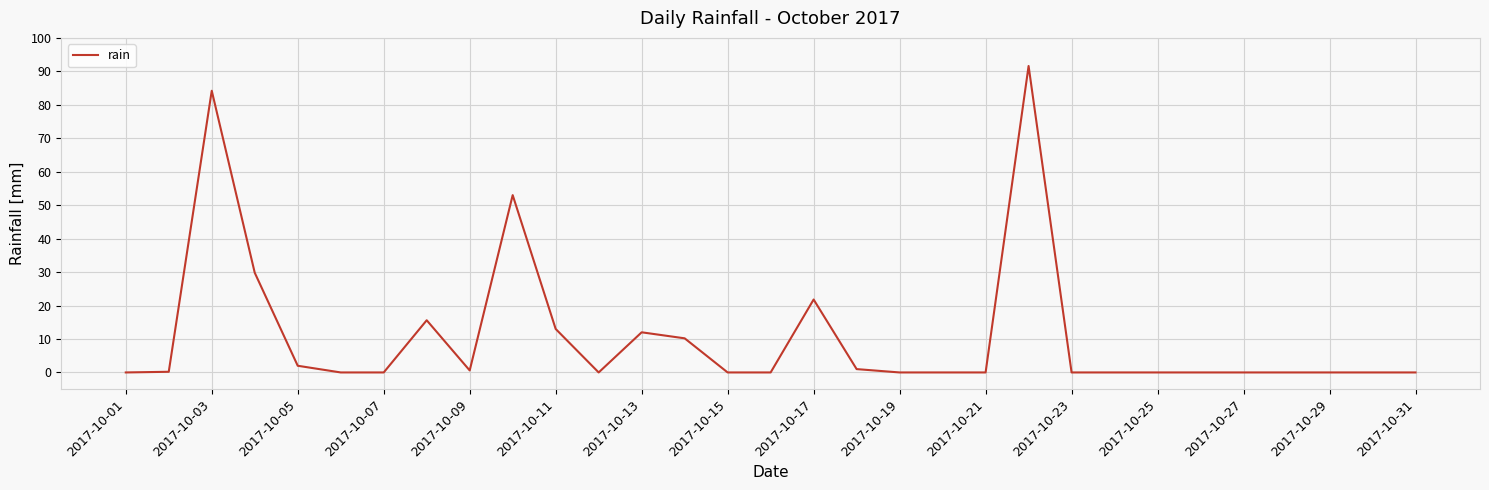

What is the maximum value shown in the chart?

91.6